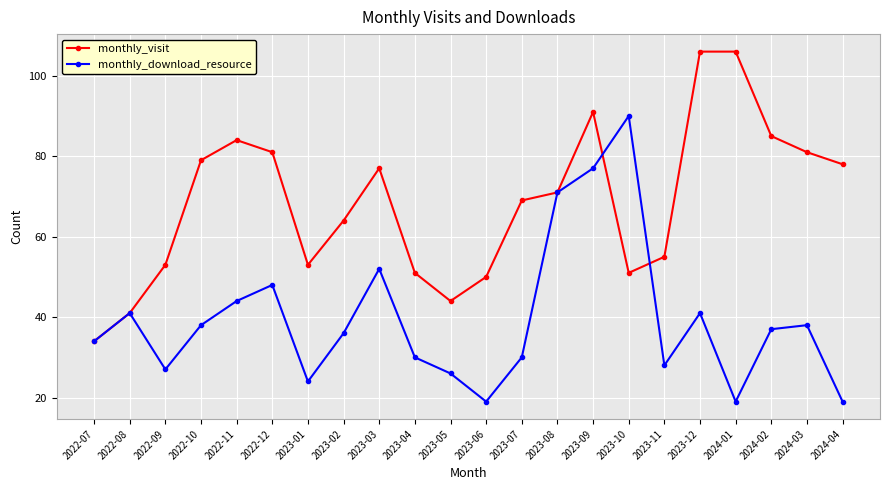

The value of monthly_download_resource at 2022-09 is 19. True or false?

False